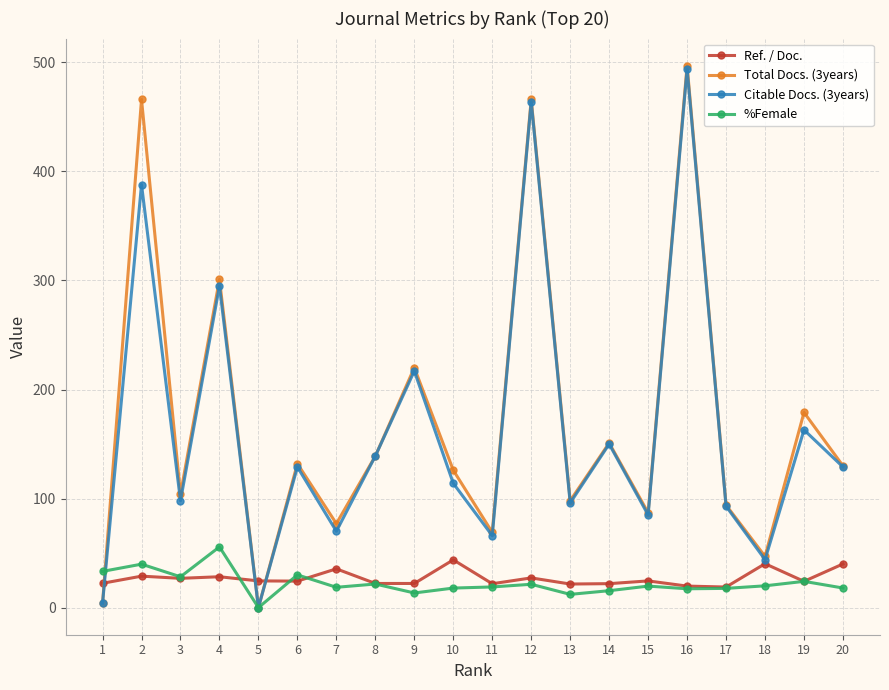

Which series has the largest total across all categories?

Total Docs. (3years)